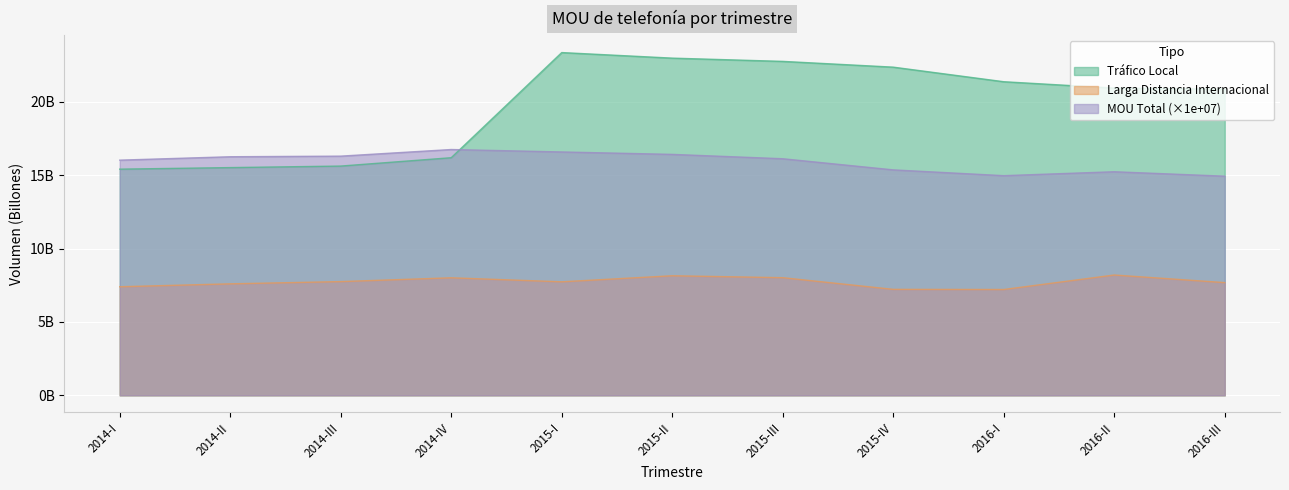

Which series has the largest total across all categories?

Tráfico Local